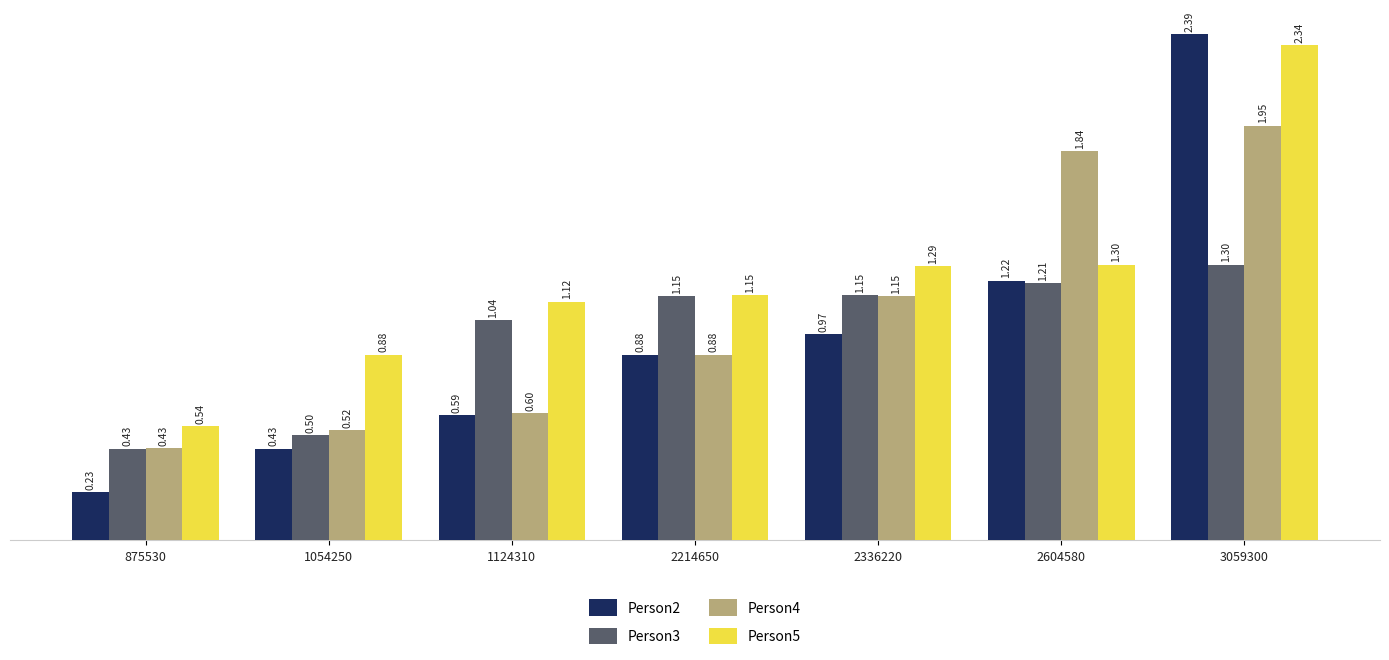

The value of Person5 at 1054250 is 302316. True or false?

False